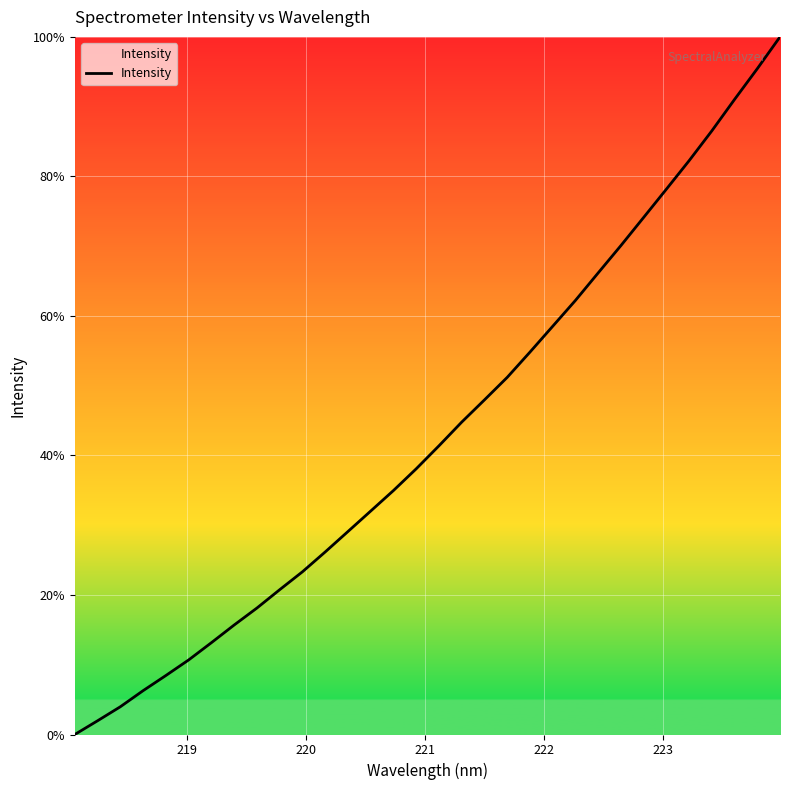

What is the difference between the maximum and minimum values?

100.0